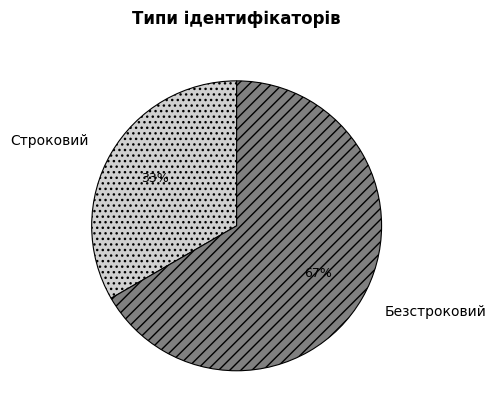

What is the ratio of the value at Строковий to the value at Безстроковий?

0.5